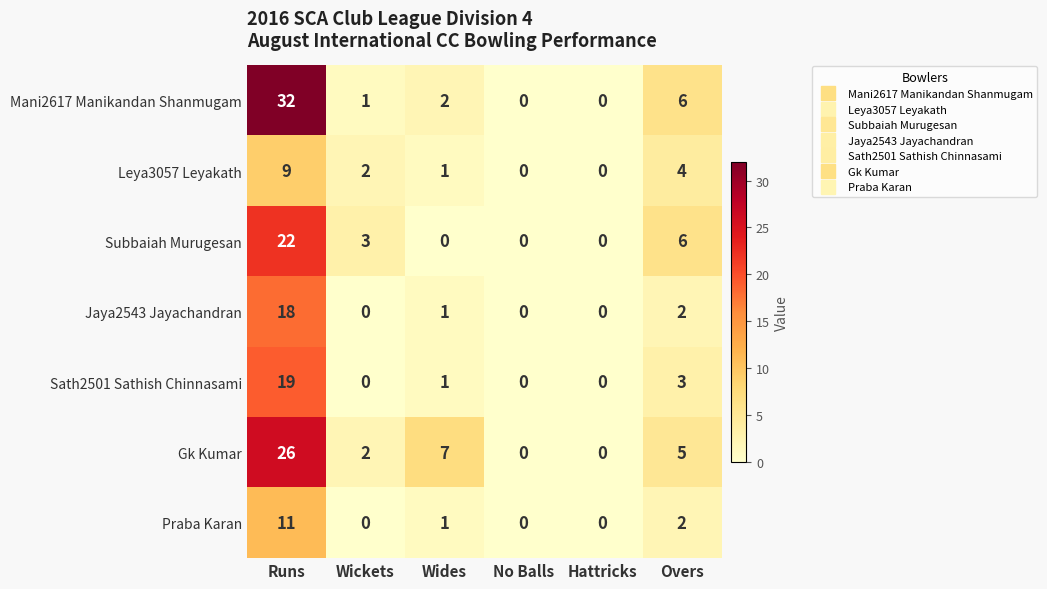

How many positive values does the Praba Karan series have?

3